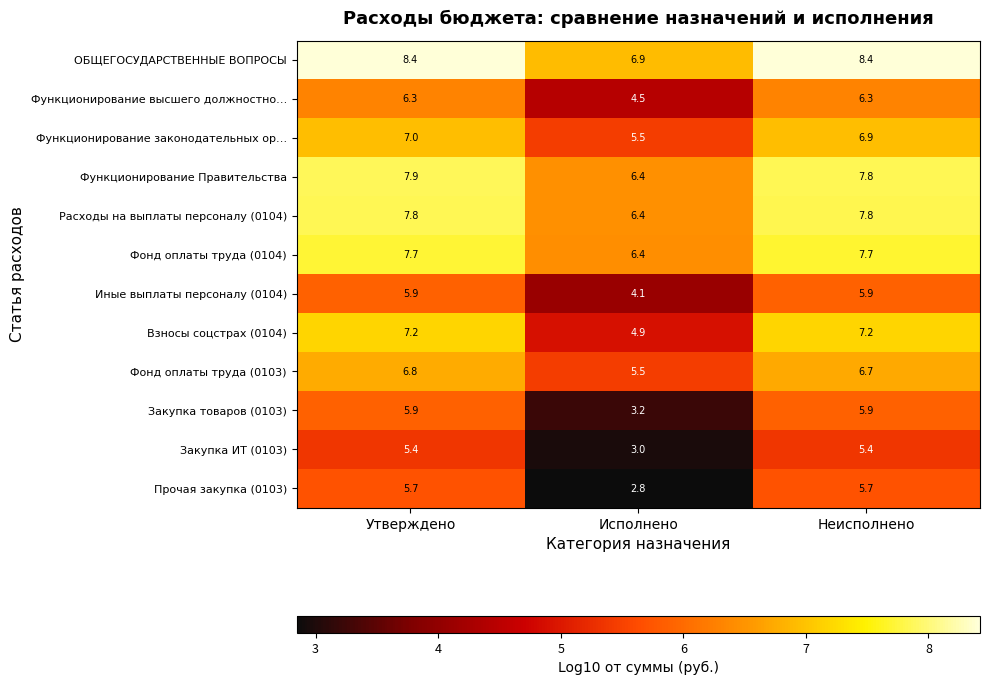

Count the number of data series in this chart.

12